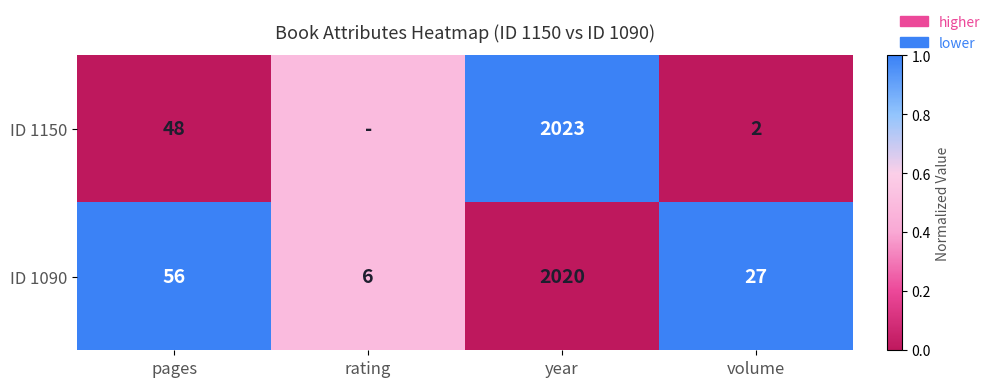

What is the sum of all ID 1090 values?

2109.0